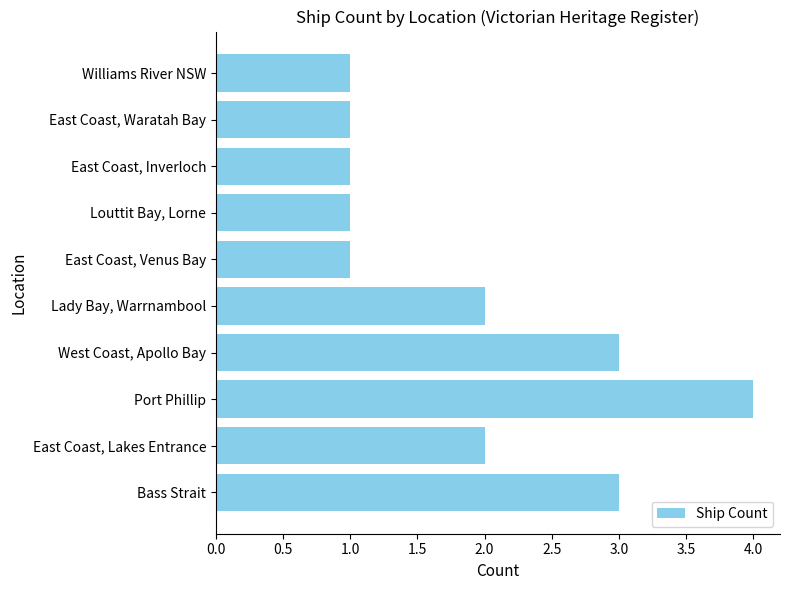

How many bars are there in total?

10